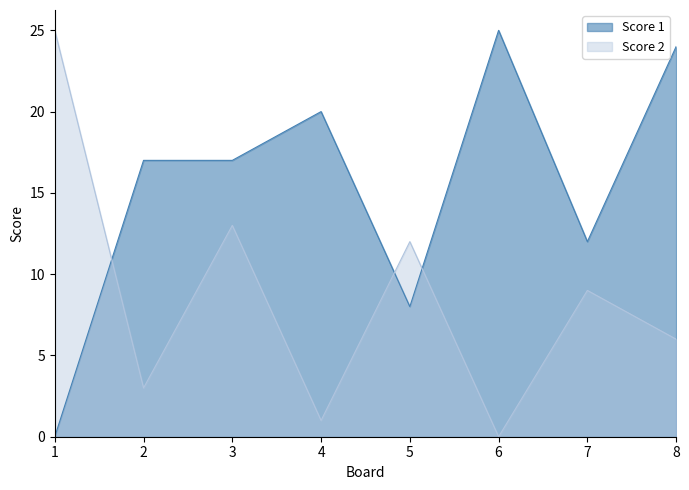

What is the highest value of the Score 2 series?

25